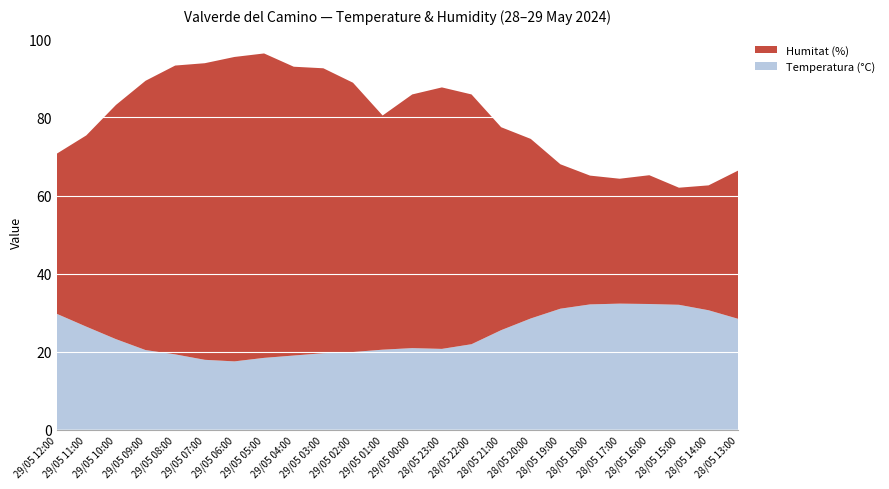

Reading right to left, what are all the values shown in this chart?

Temperatura (°C): 28.4	30.6	32.0	32.2	32.3	32.1	31.0	28.5	25.5	21.9	20.7	20.9	20.5	19.9	19.6	19.0	18.4	17.5	17.9	19.3	20.4	23.2	26.4	29.7
Humitat (%): 38.0	32.0	30.0	33.0	32.0	33.0	37.0	46.0	52.0	64.0	67.0	65.0	60.0	69.0	73.0	74.0	78.0	78.0	76.0	74.0	69.0	60.0	49.0	41.0